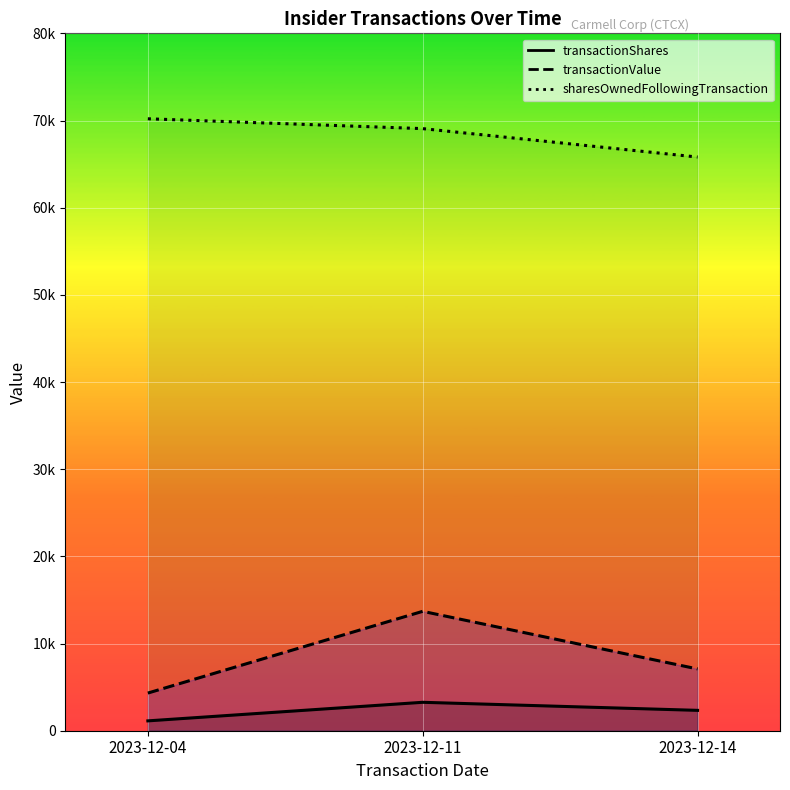

The value of transactionValue at 2023-12-14 is 7086. True or false?

True